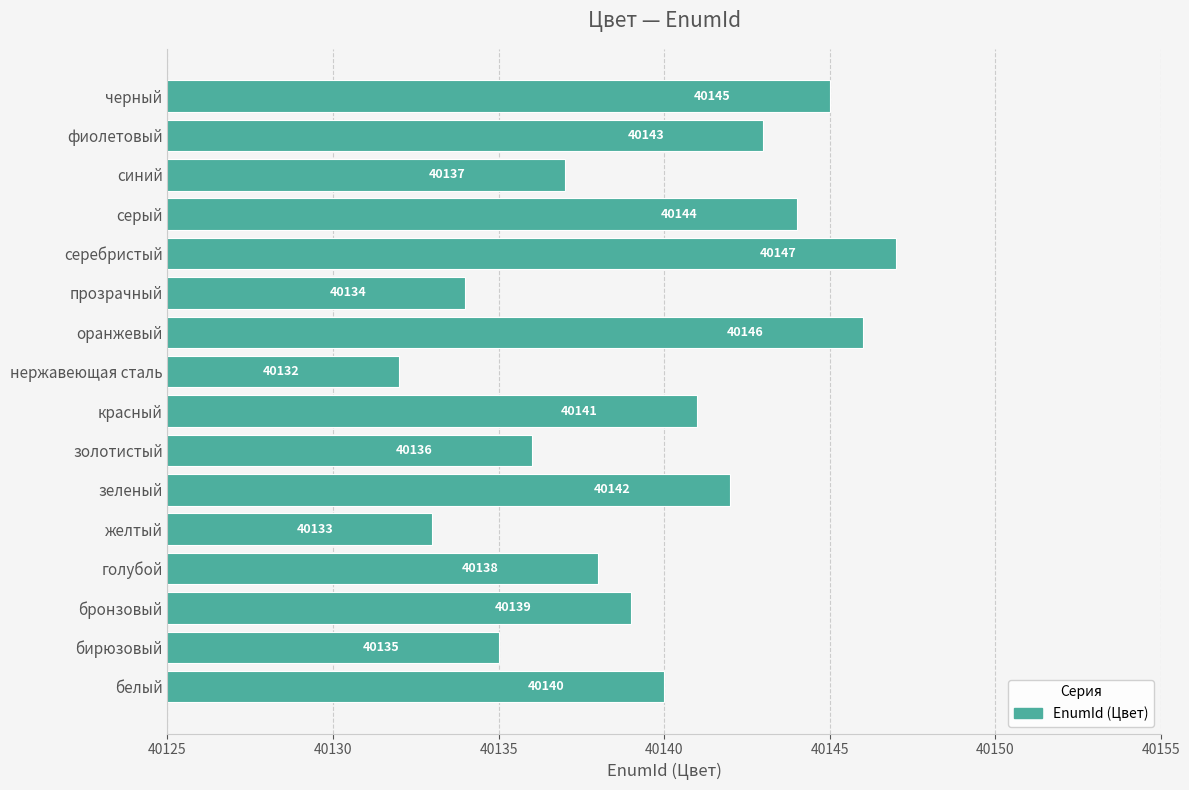

Are the bars grouped side by side (vs. stacked)?

No